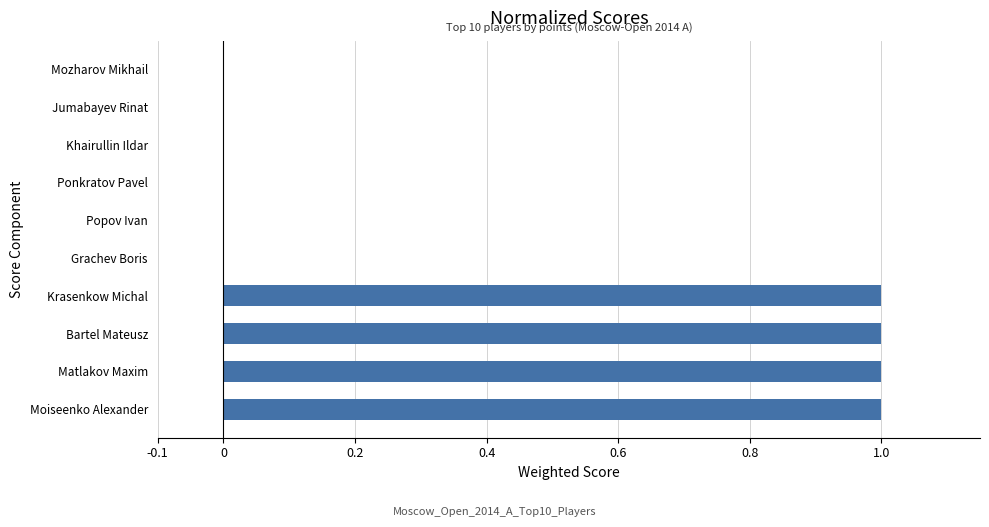

Is it true that the value at Ponkratov Pavel is 0?

True